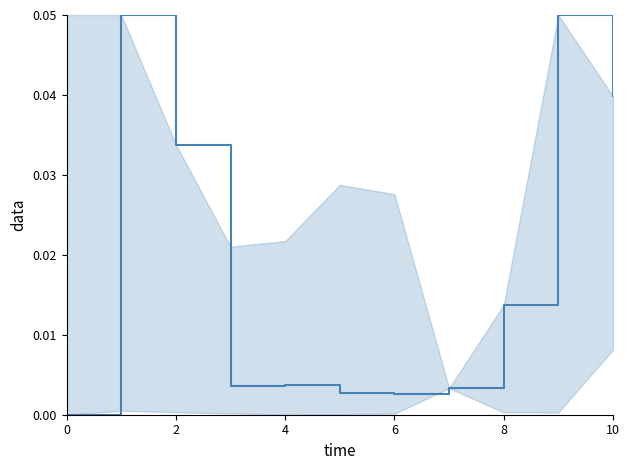

The value at 2 is 0.1. True or false?

False